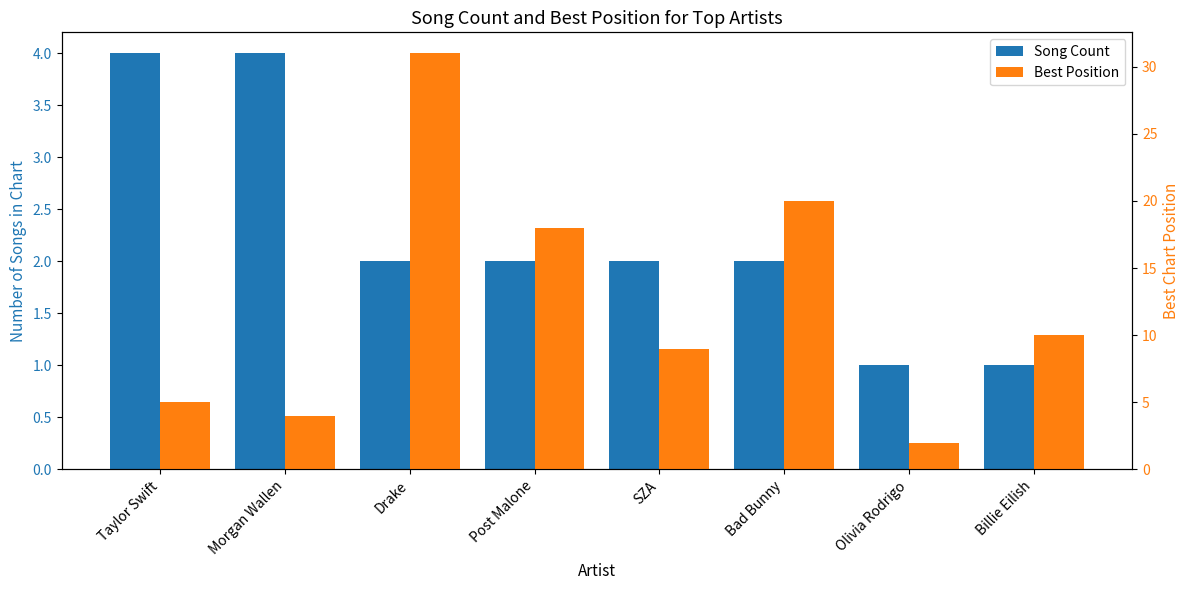

Rank the series by their maximum value, from lowest to highest.

Song Count, Best Position